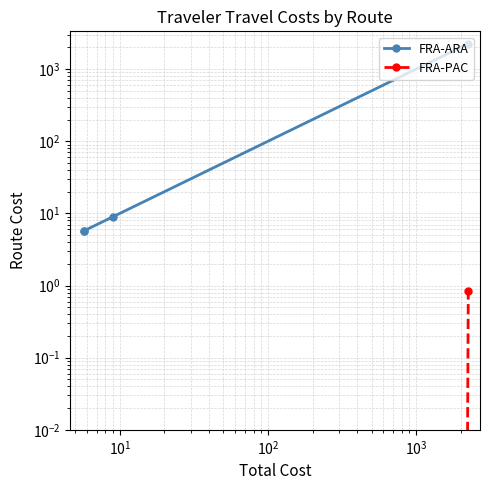

How many data points in FRA-ARA are less than 9?

2